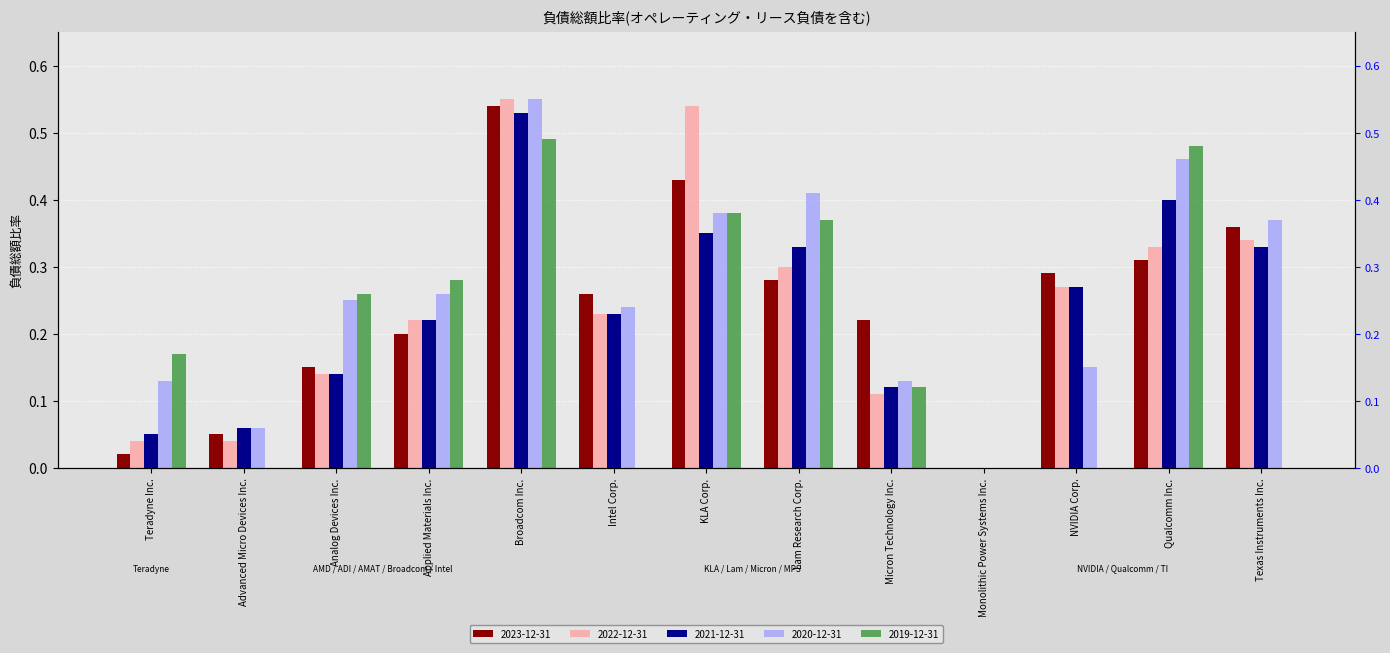

Which series has the largest total across all categories?

2020-12-31